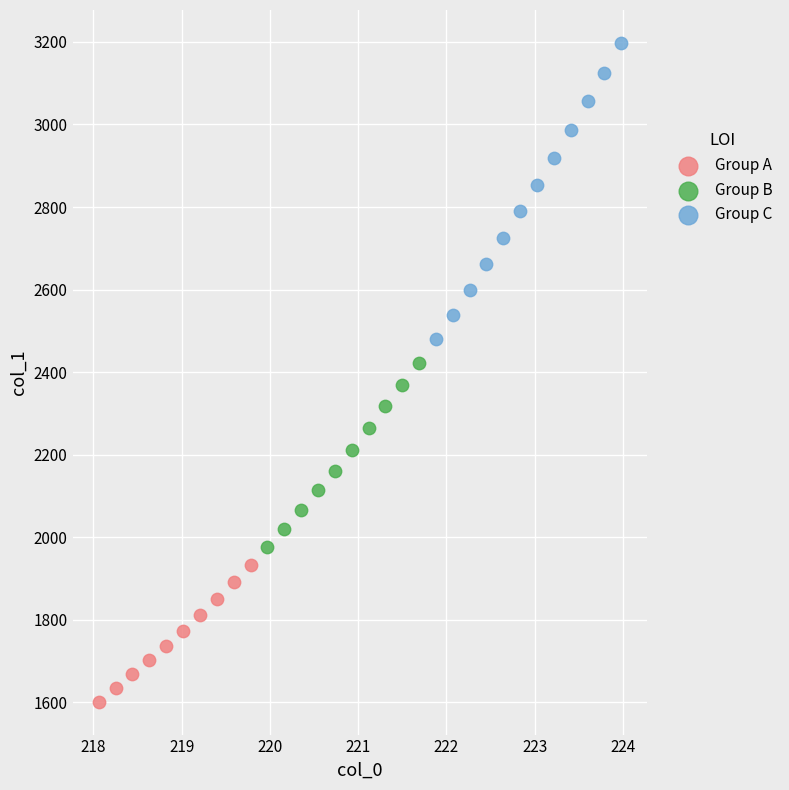

Which series reaches the minimum Y coordinate?

Group A